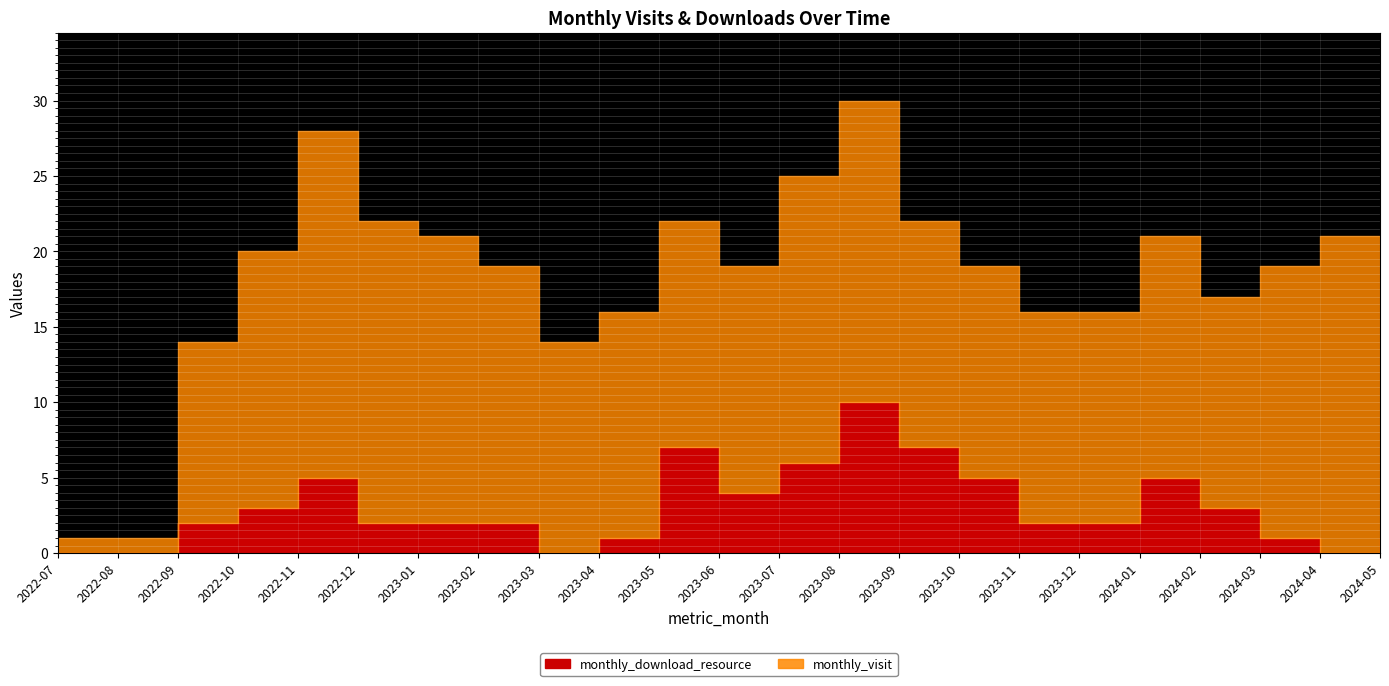

How many lines are shown in the chart?

2